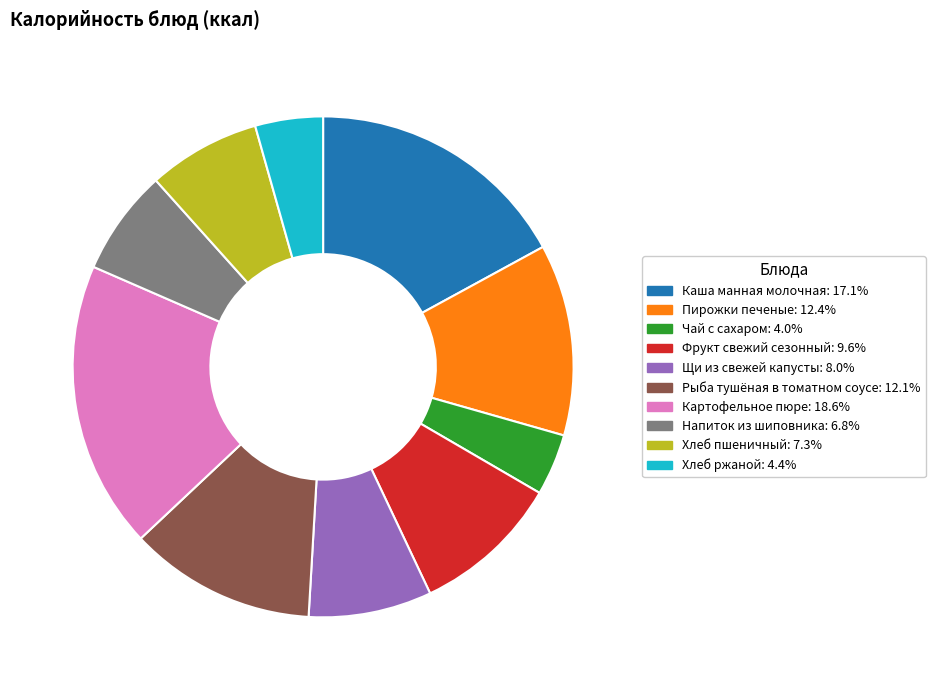

True or false: Каша манная молочная accounts for 5% of the total.

False